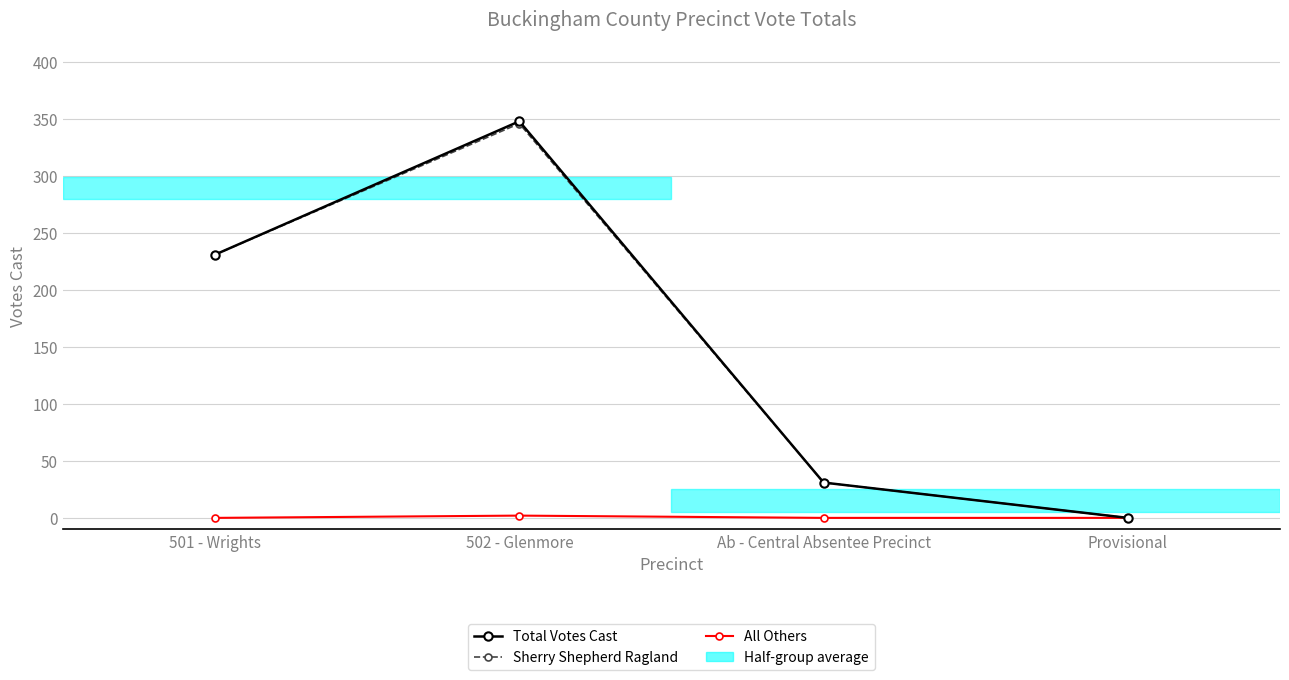

What position from the left is 502 - Glenmore?

2